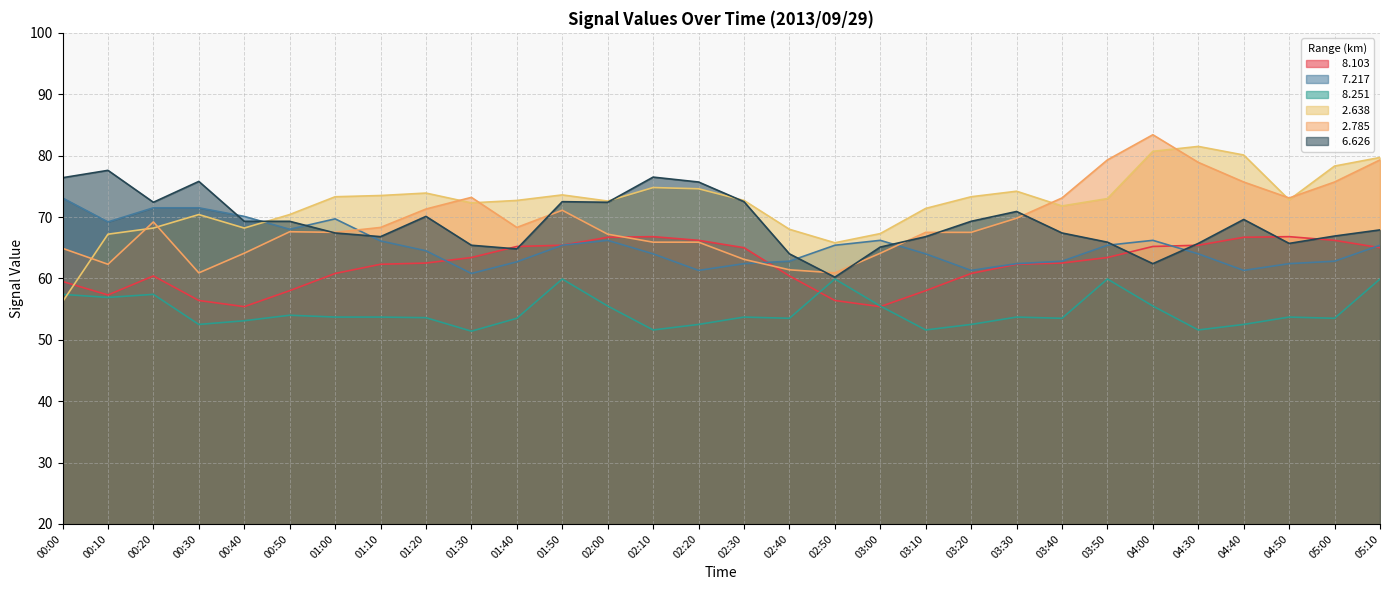

Rank the series by their maximum value, from lowest to highest.

  8.251,   8.103,   7.217,   6.626,   2.638,   2.785